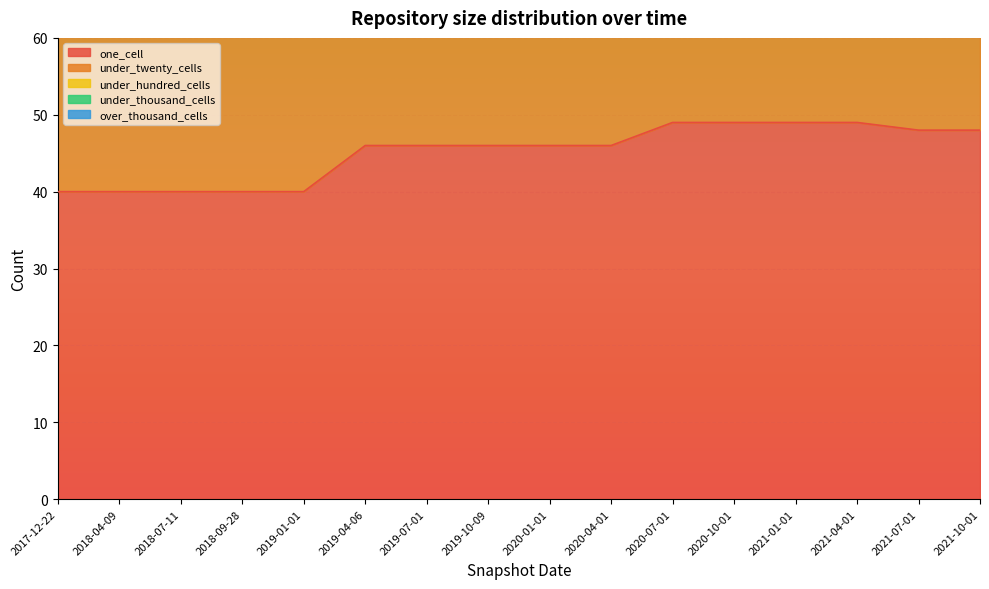

Rank the categories by over_thousand_cells value from highest to lowest.

2017-12-22, 2018-04-09, 2018-07-11, 2018-09-28, 2019-01-01, 2019-04-06, 2019-07-01, 2019-10-09, 2020-01-01, 2020-04-01, 2020-07-01, 2020-10-01, 2021-01-01, 2021-04-01, 2021-07-01, 2021-10-01